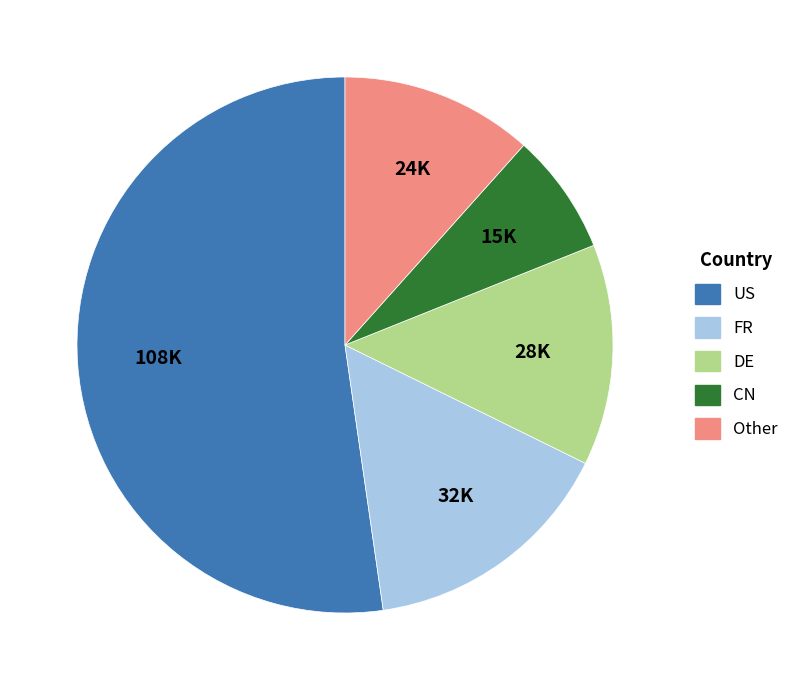

Approximately how many times larger is the value at US compared to FR?

3.4